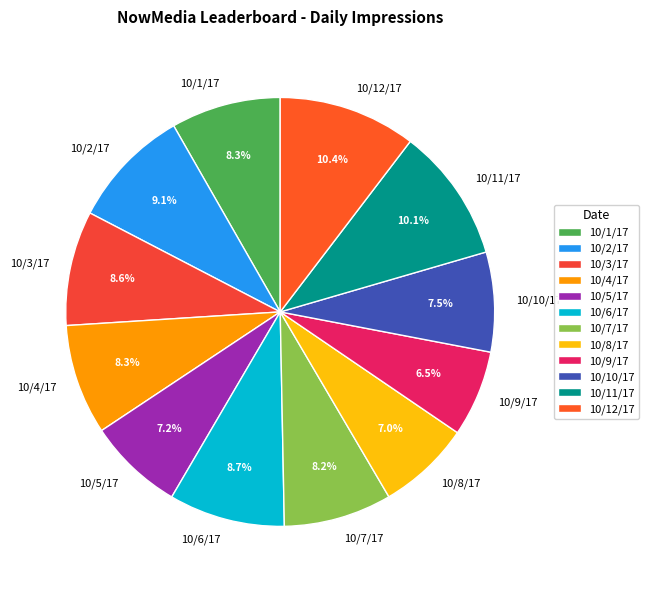

To the nearest percent, what is the difference between the 10/7/17 and 10/9/17 slice percentages?

2%